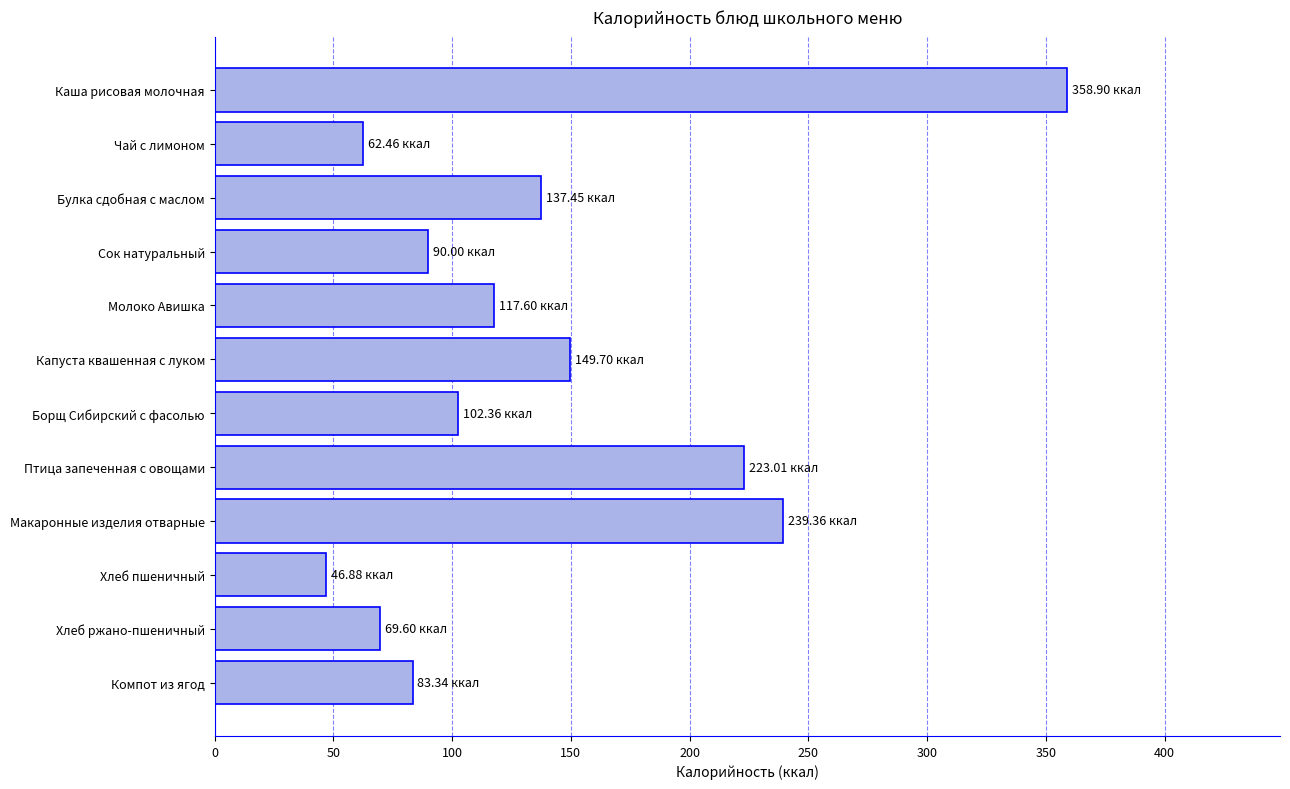

What is the change in value from Птица запеченная с овощами to Хлеб пшеничный?

-176.1